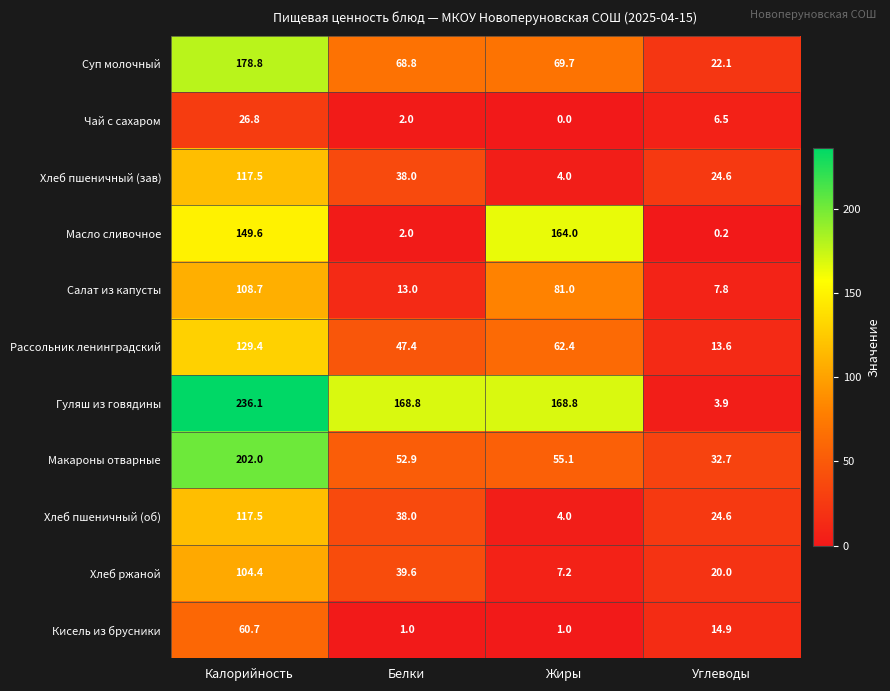

Which label corresponds to the largest value in the chart?

Калорийность